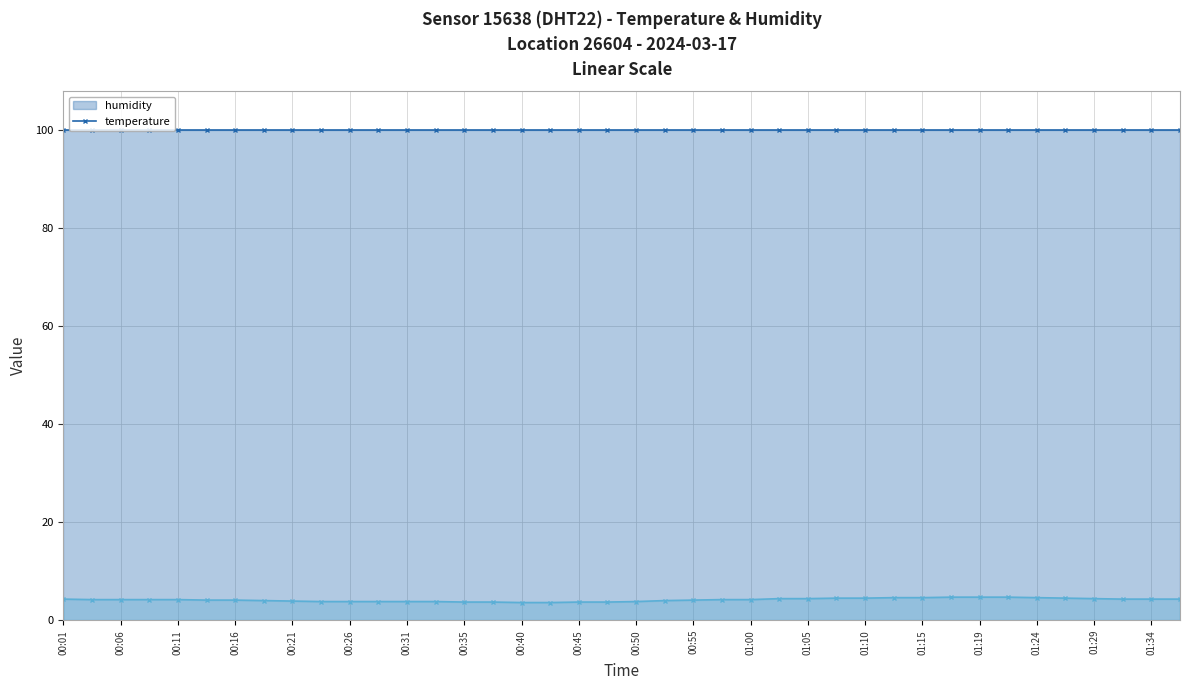

The value at 00:35 is 3.7. True or false?

True